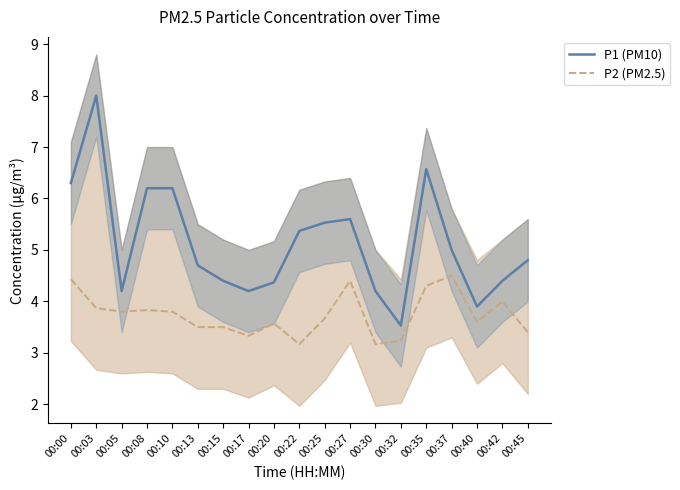

What is the sum of all P2 (PM2.5) values?

71.1